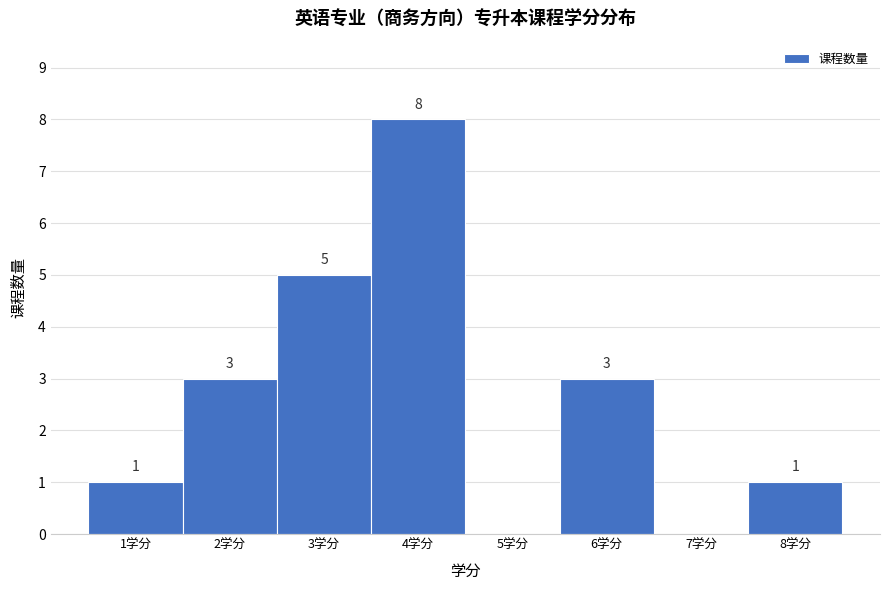

Reading right to left, extract all data points from this chart.

8学分=1	7学分=0	6学分=3	5学分=0	4学分=8	3学分=5	2学分=3	1学分=1